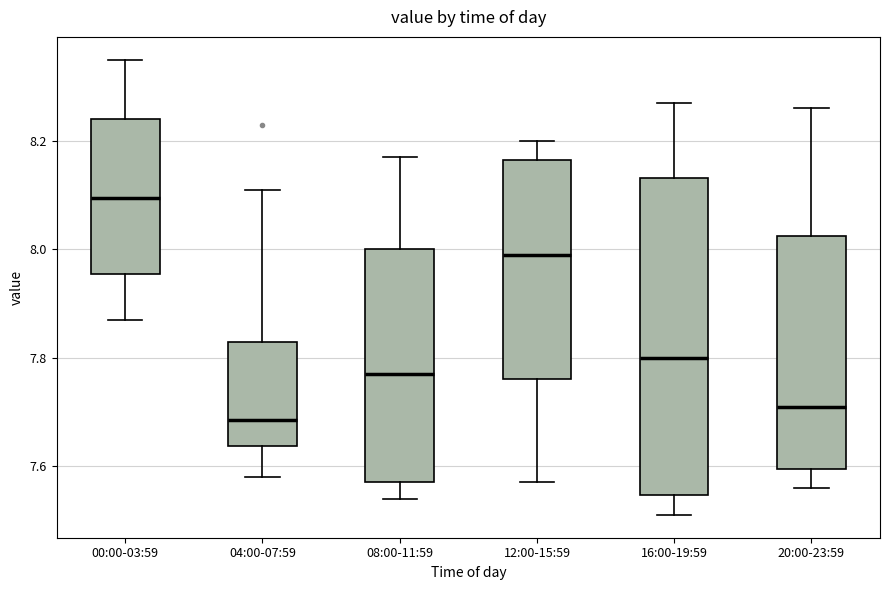

Reading left to right, transcribe this box plot: for each box, give where its median line is, the range the box spans, and where its two whiskers end, as read against the y-axis. The values are not printed on the chart, so give them approximately, as read against the axis.

00:00-03:59: median 8.10, box 7.96 to 8.24, whiskers 7.88 to 8.36
04:00-07:59: median 7.68, box 7.64 to 7.84, whiskers 7.58 to 8.12
08:00-11:59: median 7.78, box 7.58 to 8.00, whiskers 7.54 to 8.18
12:00-15:59: median 8.00, box 7.76 to 8.16, whiskers 7.58 to 8.20
16:00-19:59: median 7.80, box 7.54 to 8.14, whiskers 7.52 to 8.28
20:00-23:59: median 7.72, box 7.60 to 8.02, whiskers 7.56 to 8.26